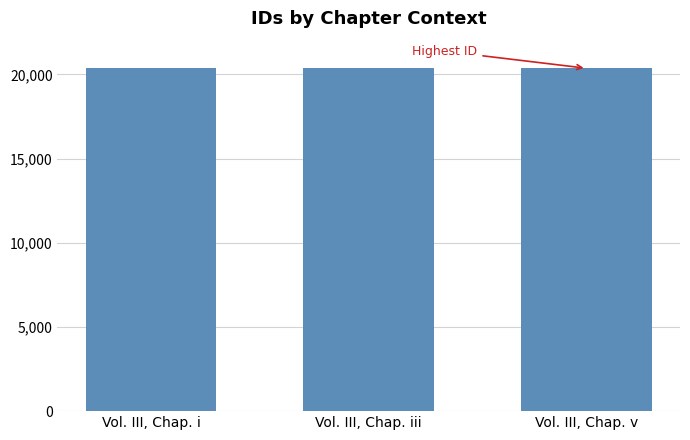

List the labels in order of value, largest first.

Vol. III, Chap. v, Vol. III, Chap. iii, Vol. III, Chap. i